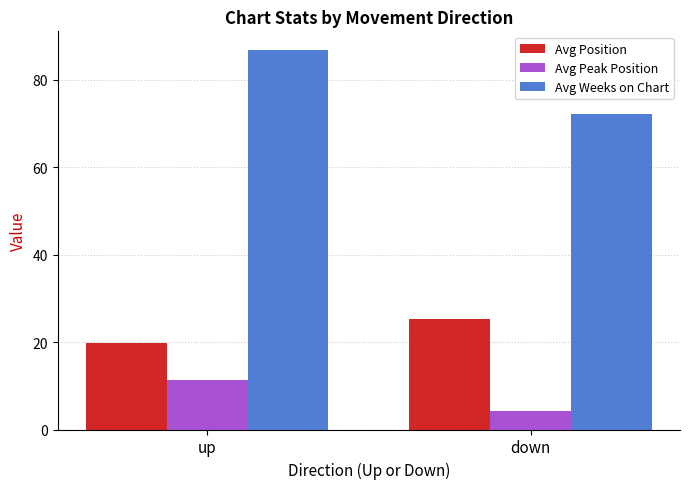

What is the minimum value shown in the chart?

4.2